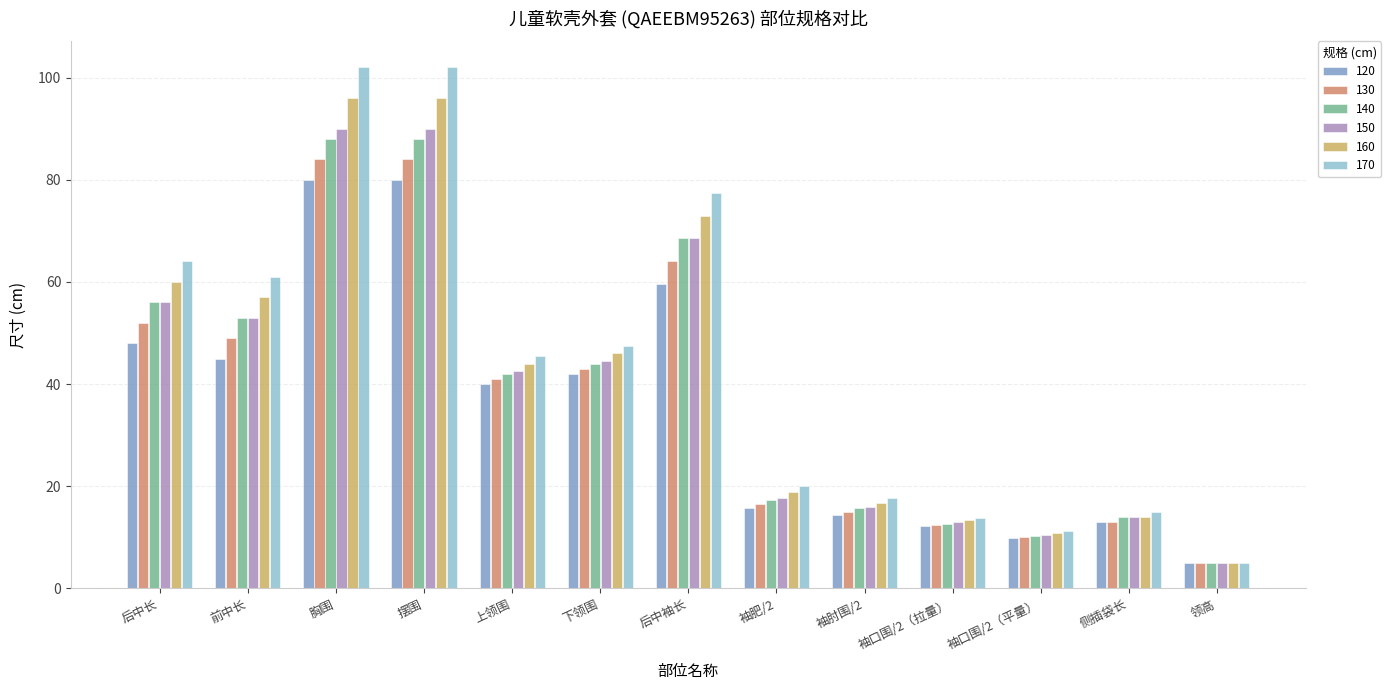

What is the label of the 6th bar from the left?

下领围